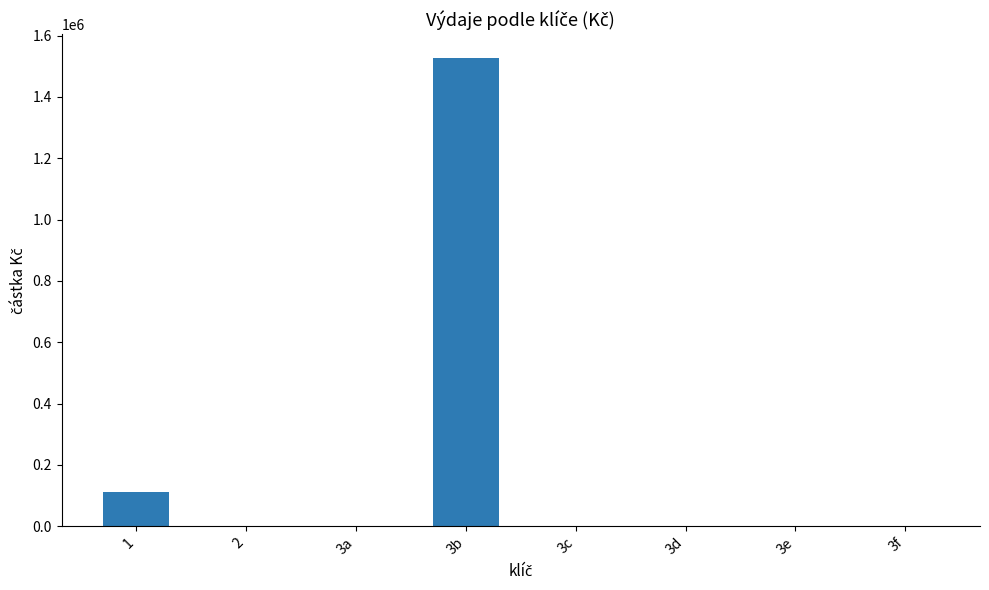

Approximately how many times larger is the value at 3b compared to 1?

13.6